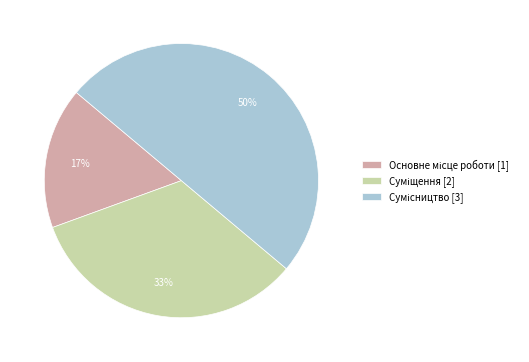

To the nearest percent, what is the difference between the largest and smallest slice percentages?

33%